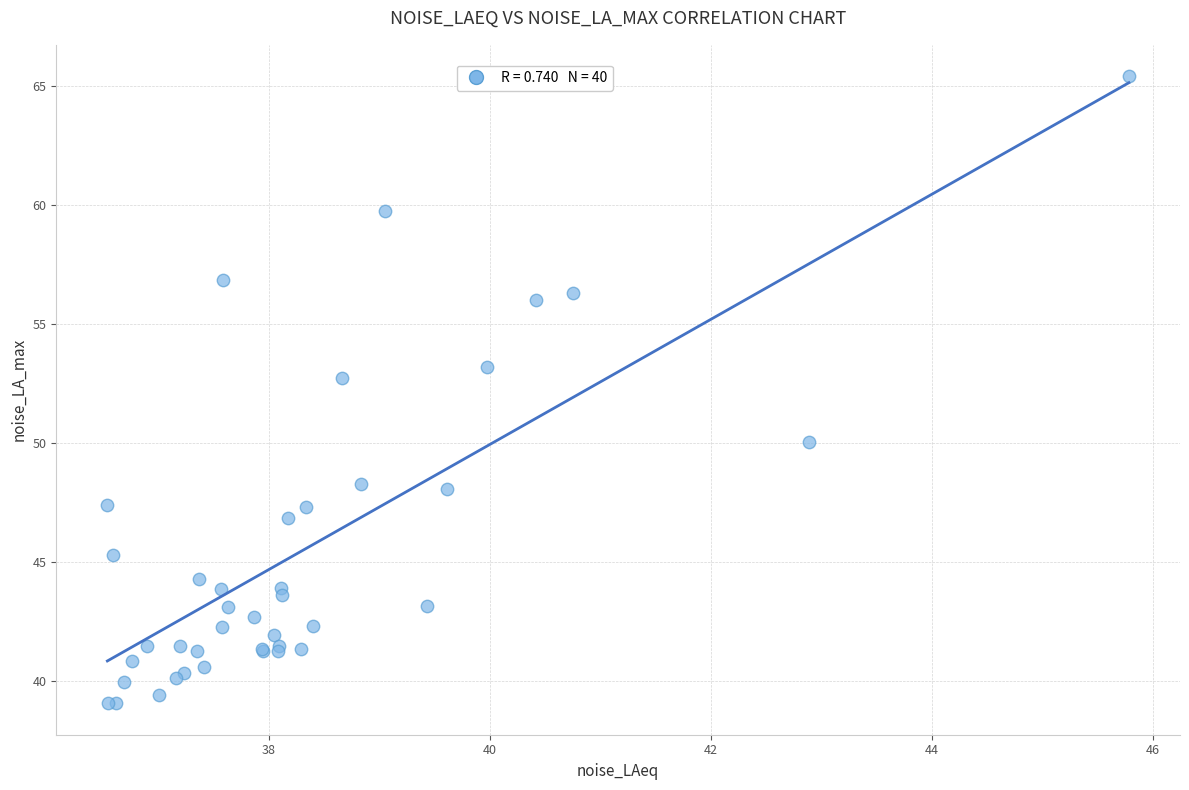

What Y value in the scatter plot is closest to 52?

52.7